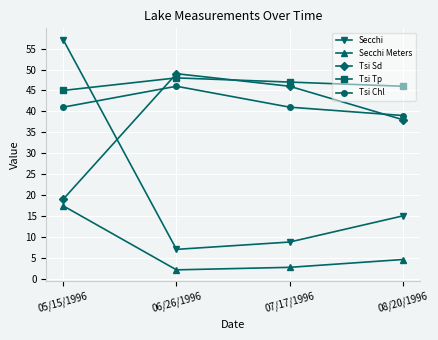

The Secchi Meters series shows 17.4 at 05/15/1996. True or false?

True